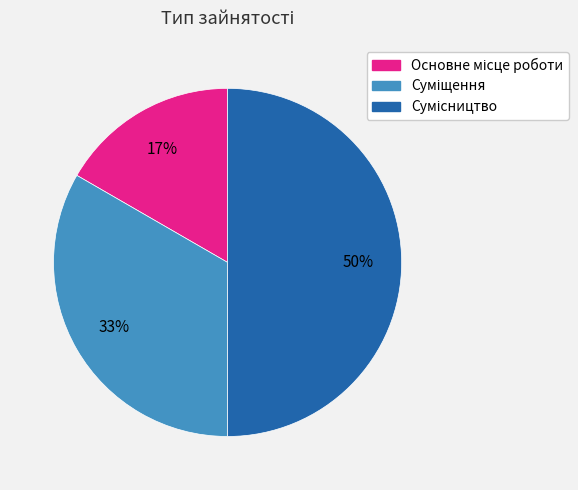

To the nearest percent, what is the average slice percentage?

33%